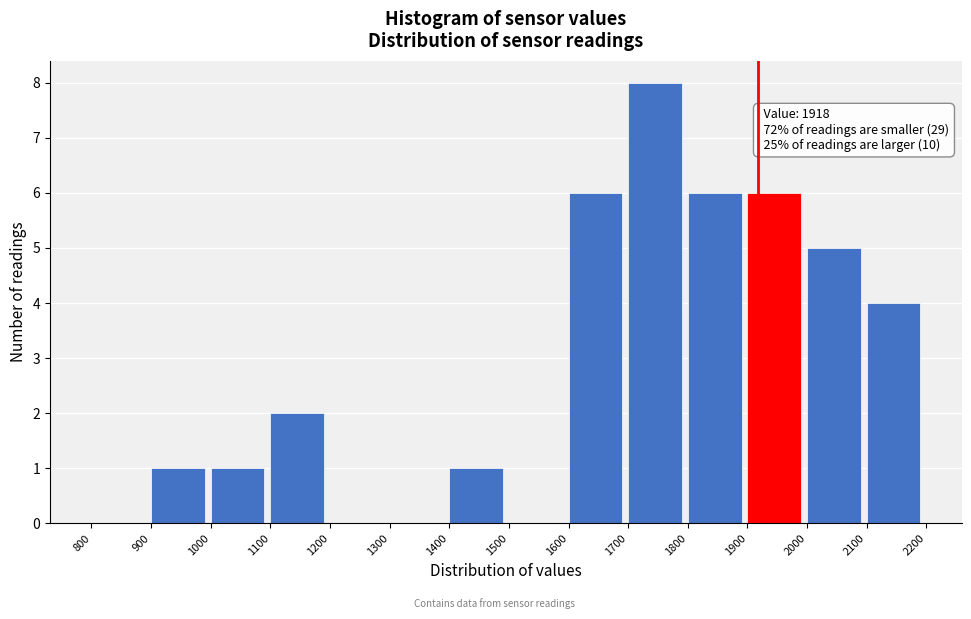

Which range on the x-axis has the tallest bar?

1700 to 1800